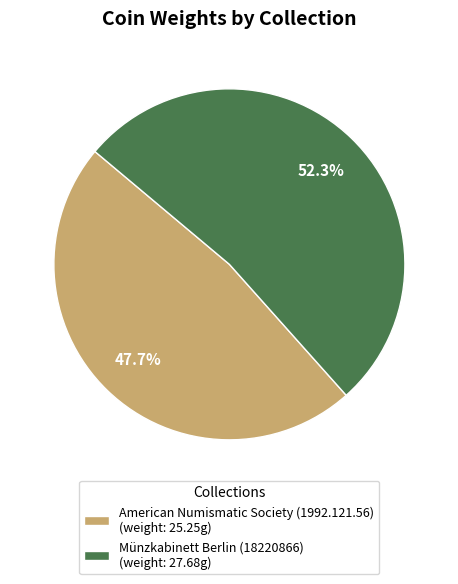

Which category accounts for the majority?

Münzkabinett Berlin (18220866)